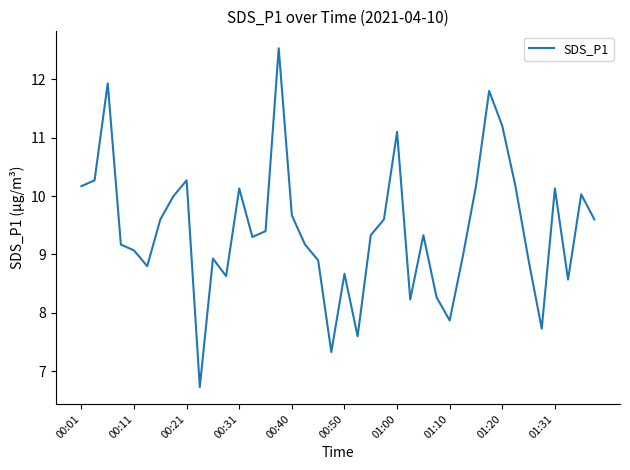

What is the minimum value shown in the chart?

6.7